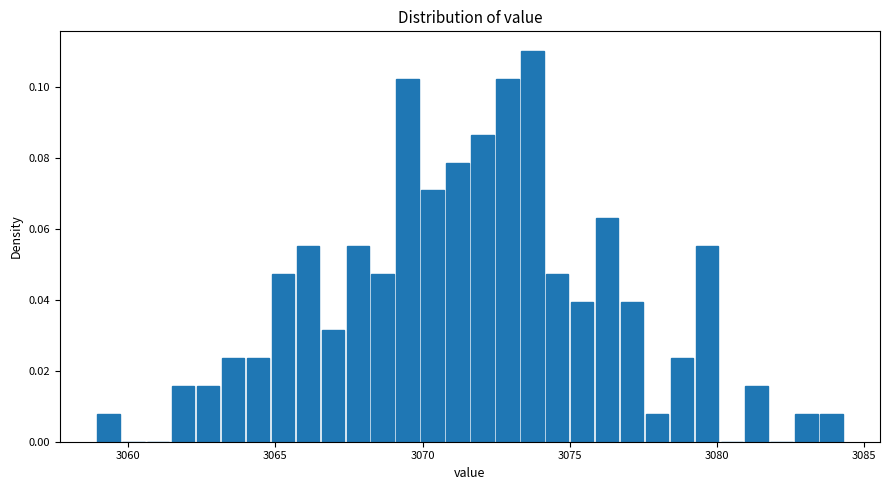

Around what value on the x-axis is the tallest bar? Give the approximate position of its centre, as read against the axis.

3073.5